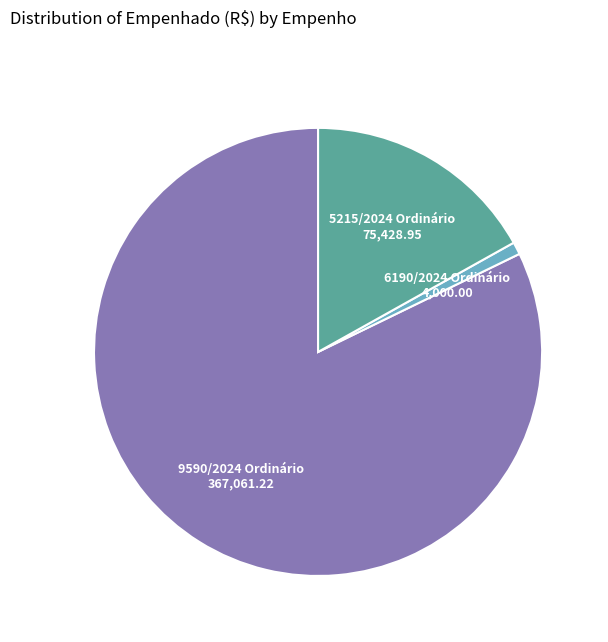

Count the number of slices in the pie.

3